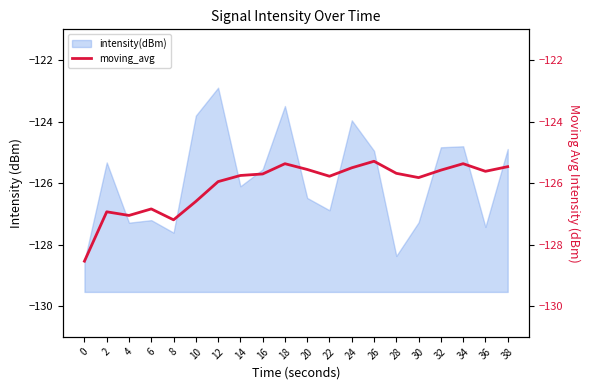

What is the smallest value displayed?

-128.5